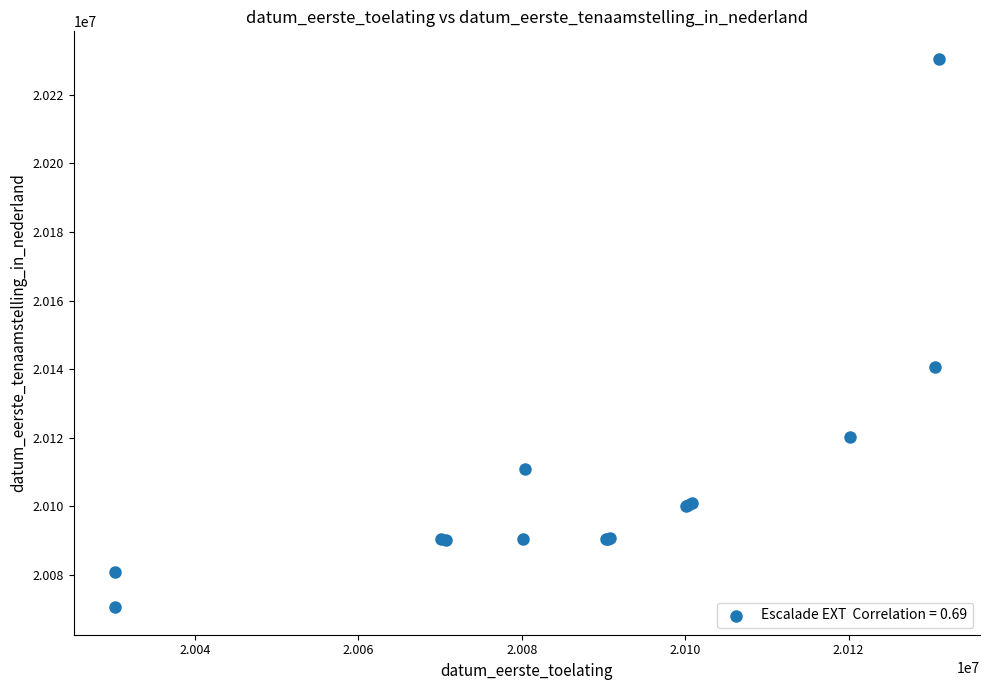

What Y value in the scatter plot is closest to 20150513?

20140626